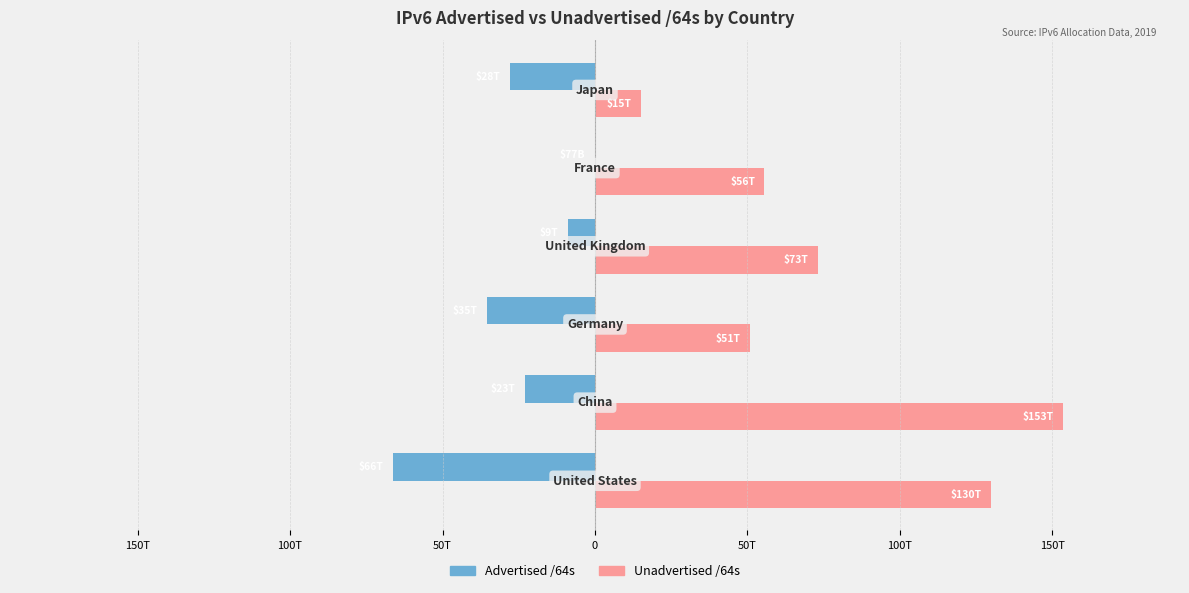

What is the difference between the maximum and minimum values in the Unadvertised /64s series?

138532132028415